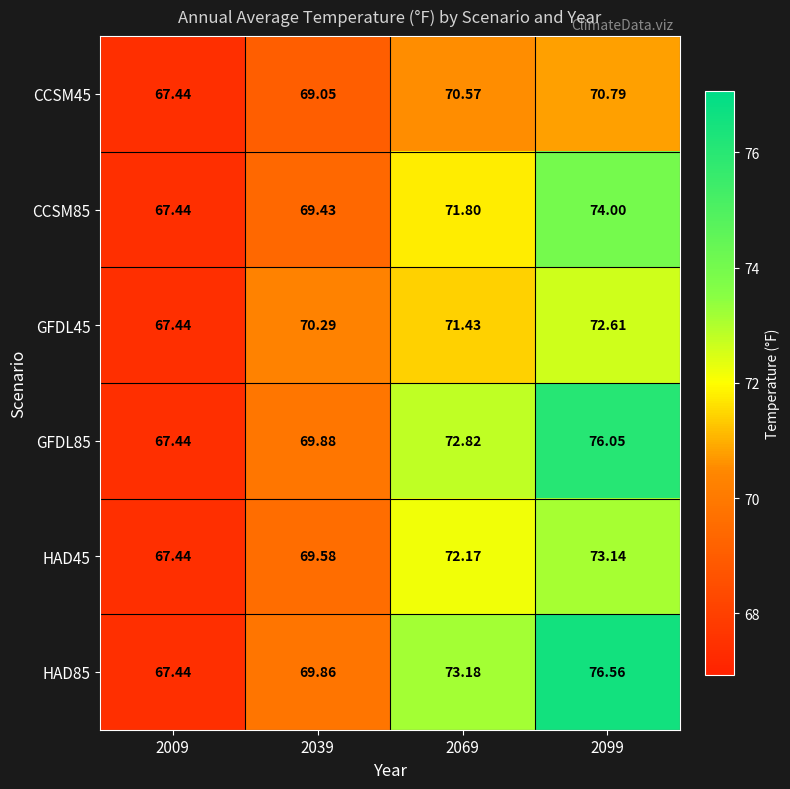

Is the value of HAD85 at 2069 greater than the value of GFDL85 at 2069?

Yes